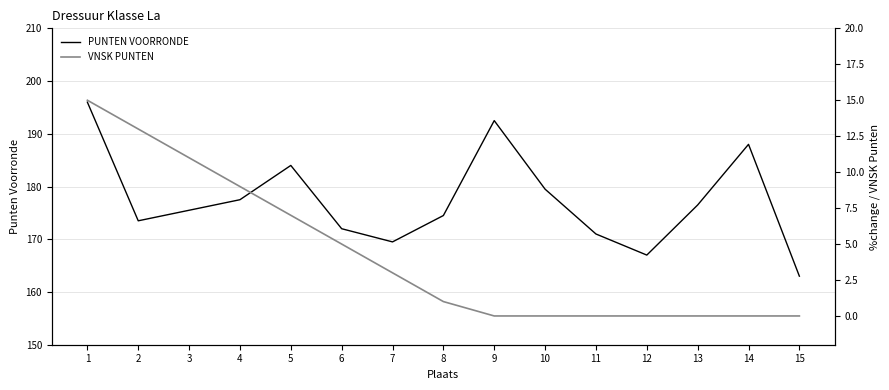

Which series changed the most between 11 and 12?

PUNTEN VOORRONDE